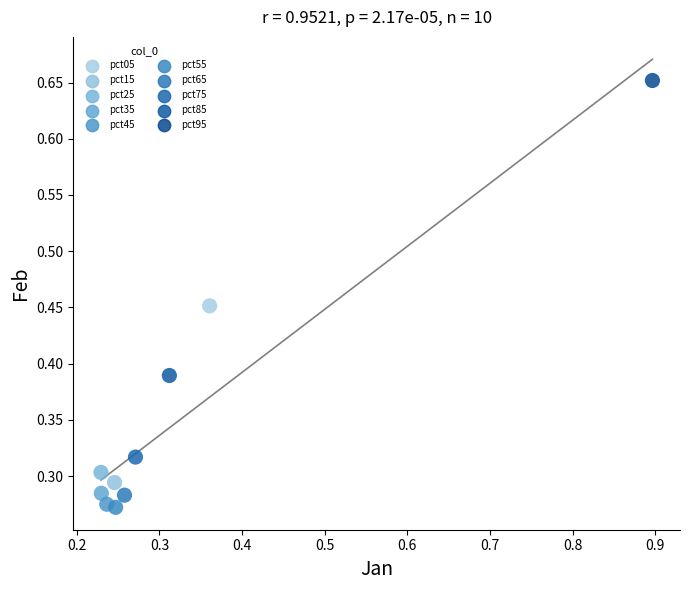

Which series contains the highest Y value?

pct95